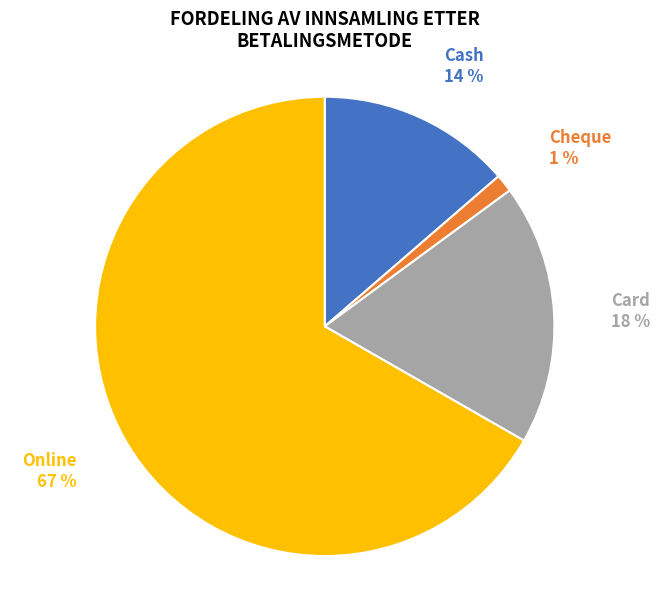

To the nearest percent, what is the average slice percentage?

25%